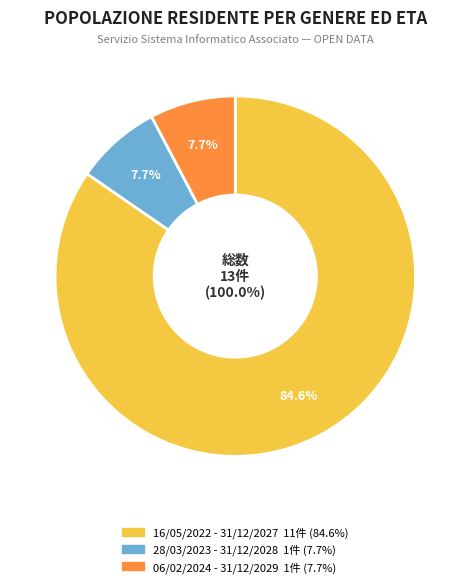

Does 16/05/2022 - 31/12/2027 represent more than half of the total?

Yes